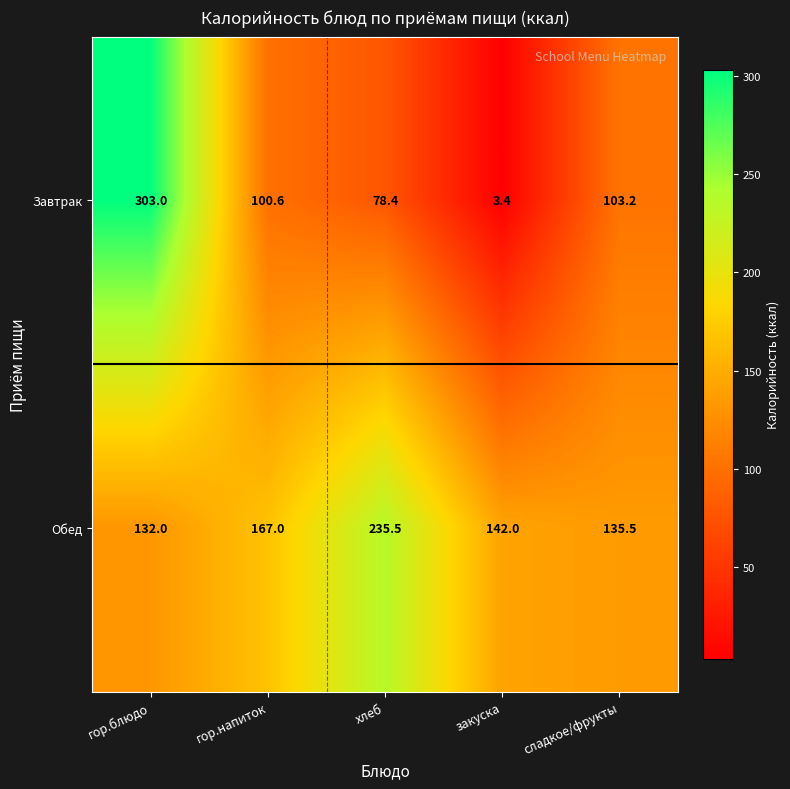

At how many categories does at least one series exceed 201?

2